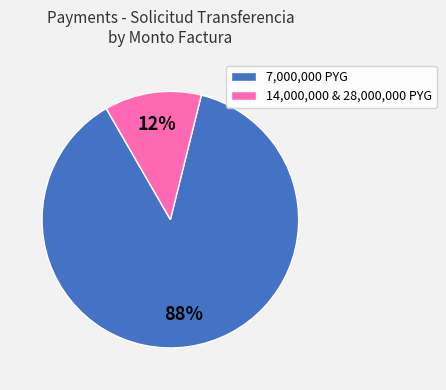

Rank the categories by value from highest to lowest.

7,000,000 PYG, 14,000,000 & 28,000,000 PYG